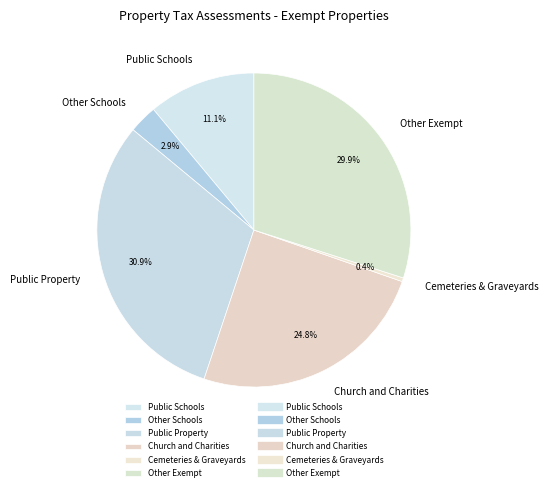

What is the total percentage of Church and Charities and Other Schools?

27.7%